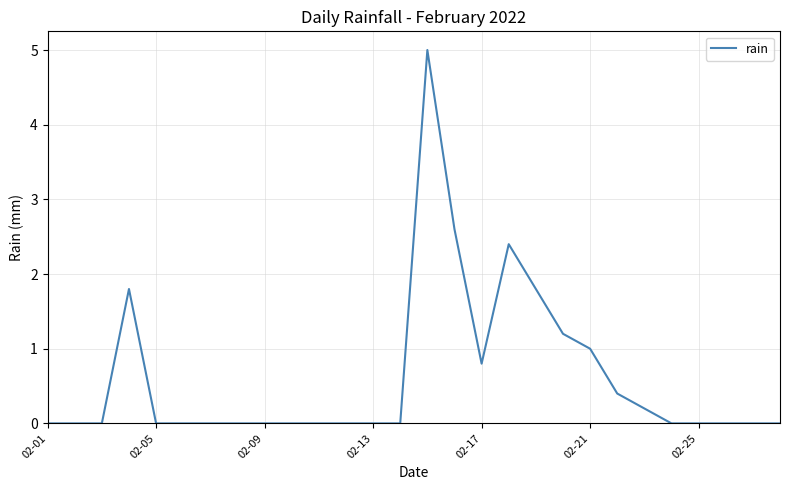

What is the difference between the maximum and minimum values?

5.0